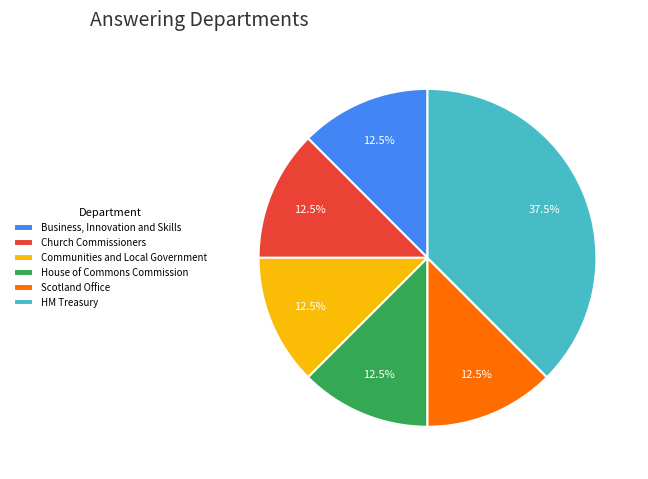

What is the ratio of the value at House of Commons Commission to the value at HM Treasury?

0.3